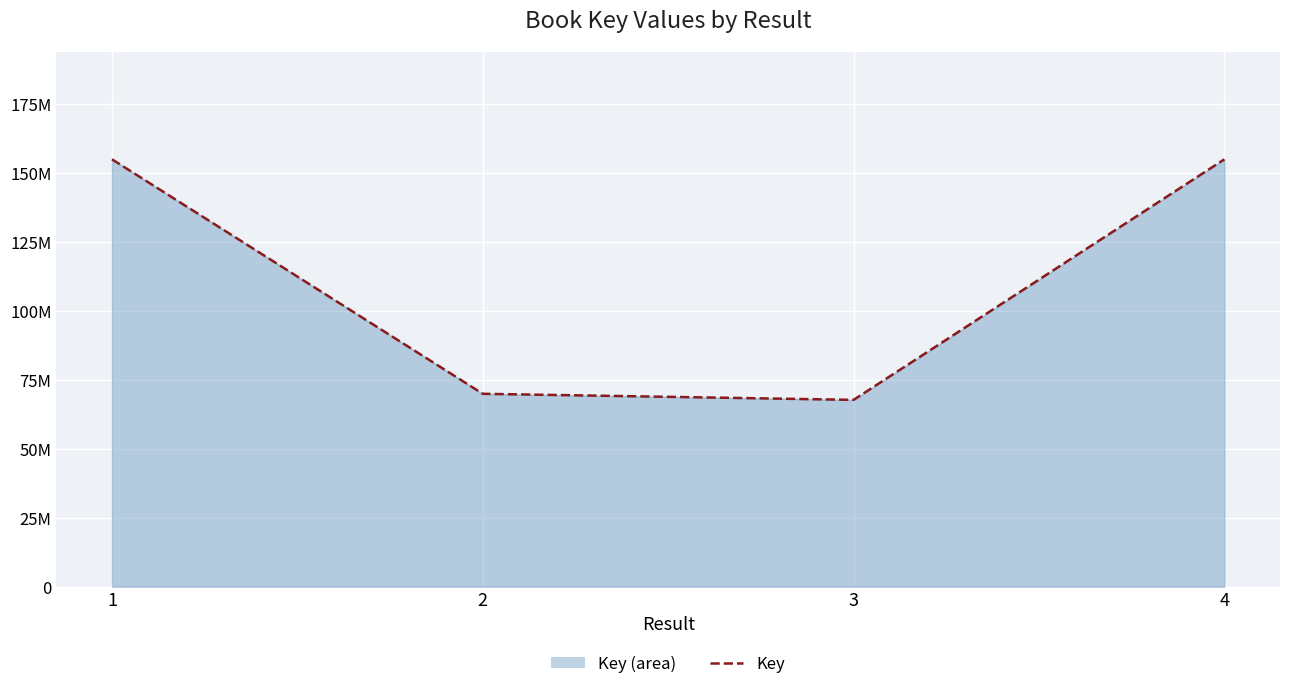

How many data points are above 154867048?

1